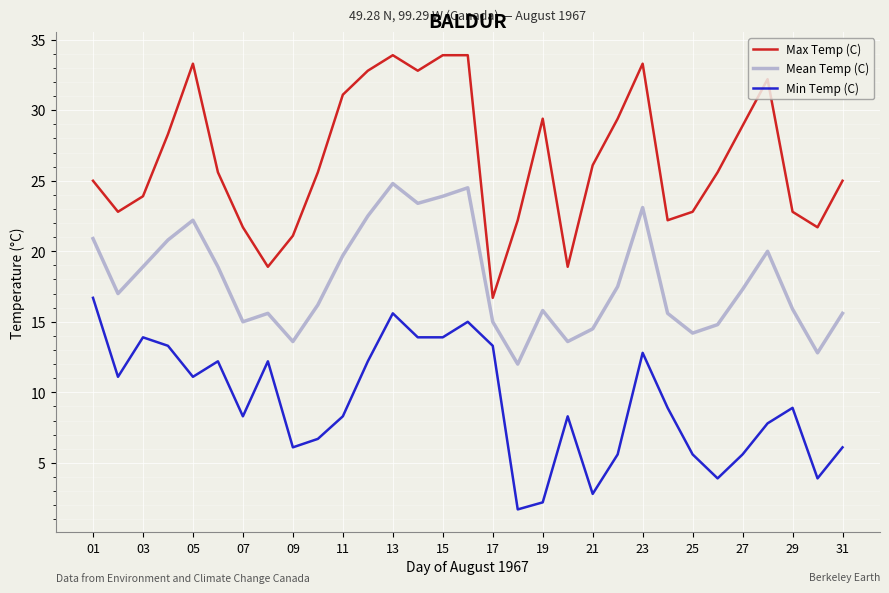

List the series in order of their peak value, lowest first.

Min Temp (C), Mean Temp (C), Max Temp (C)